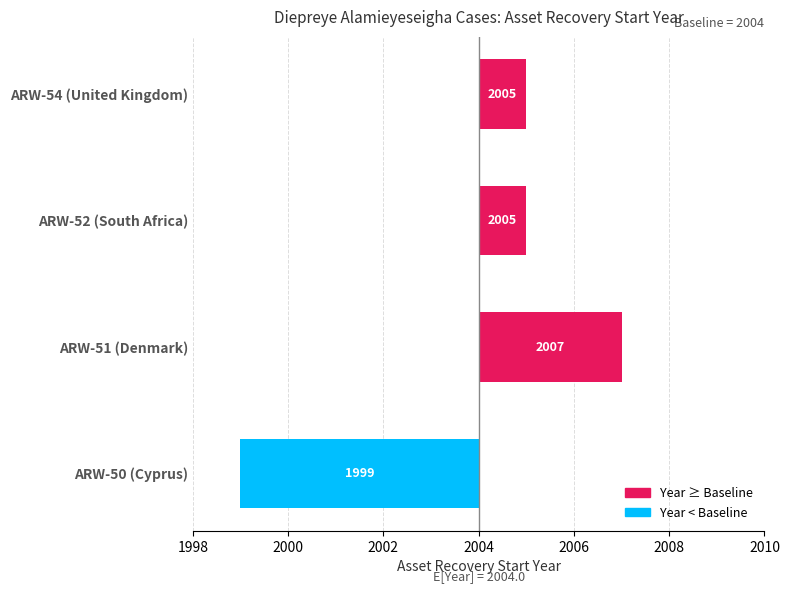

What is the difference between the maximum and minimum values?

8